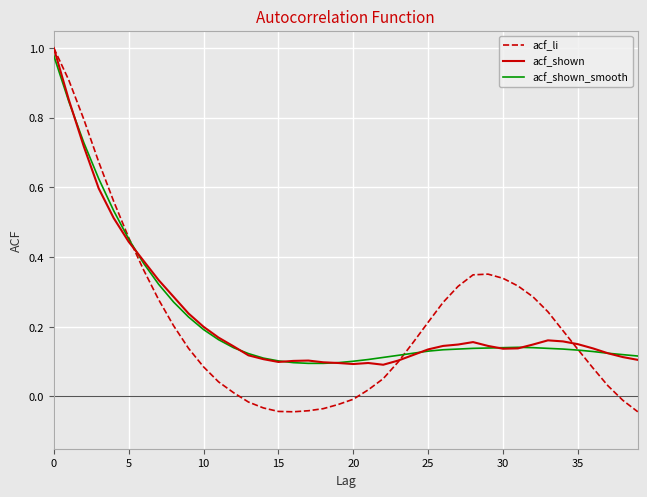

At how many categories does at least one series exceed 0?

40